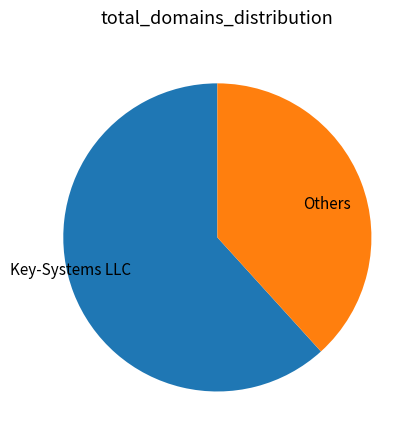

Is the sum of Others and Key-Systems LLC greater than half?

Yes